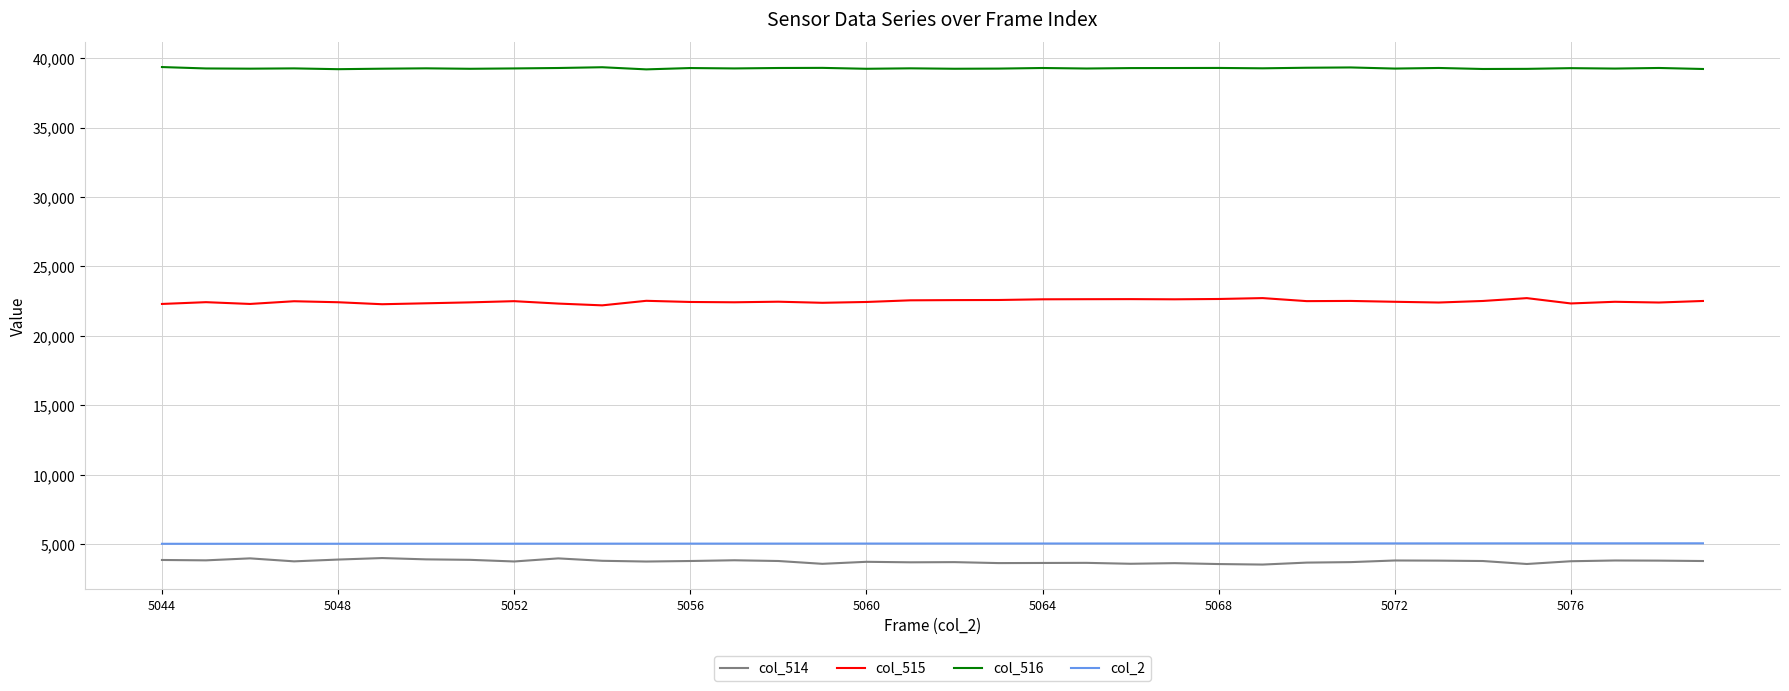

What is the difference between the maximum and minimum values in the col_515 series?

522